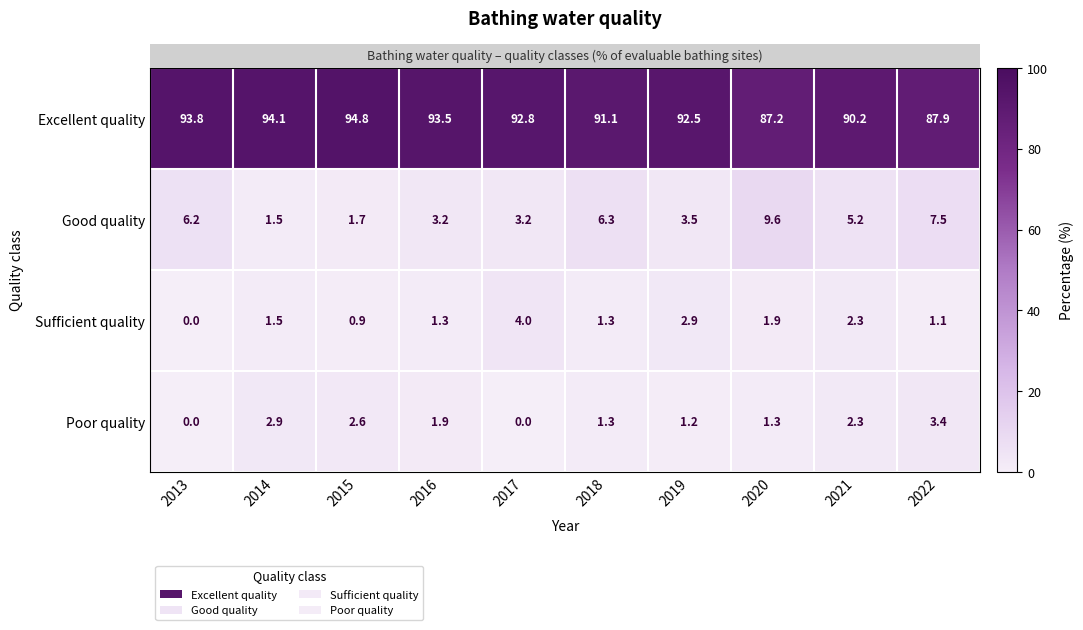

What is the total value across all series at 2020?

100.0